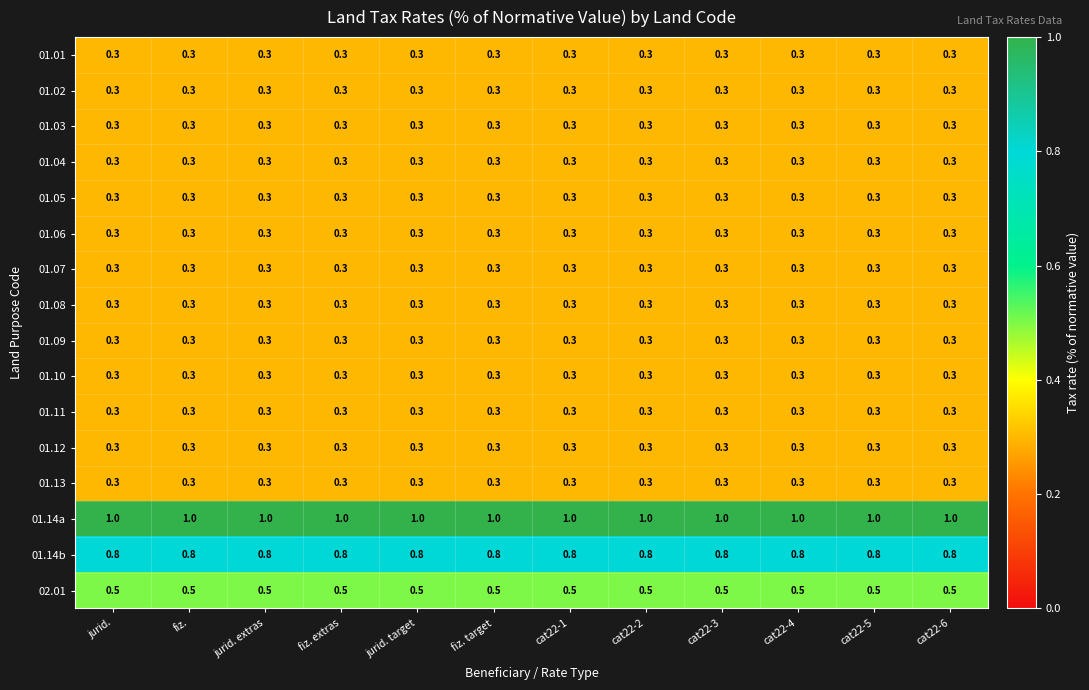

What is the sum of the 01.09 values at cat22-1 and cat22-3?

0.6